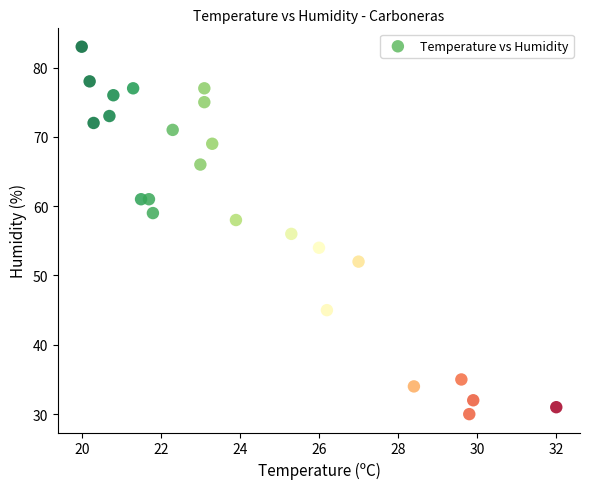

Count the number of points in this scatter plot.

24